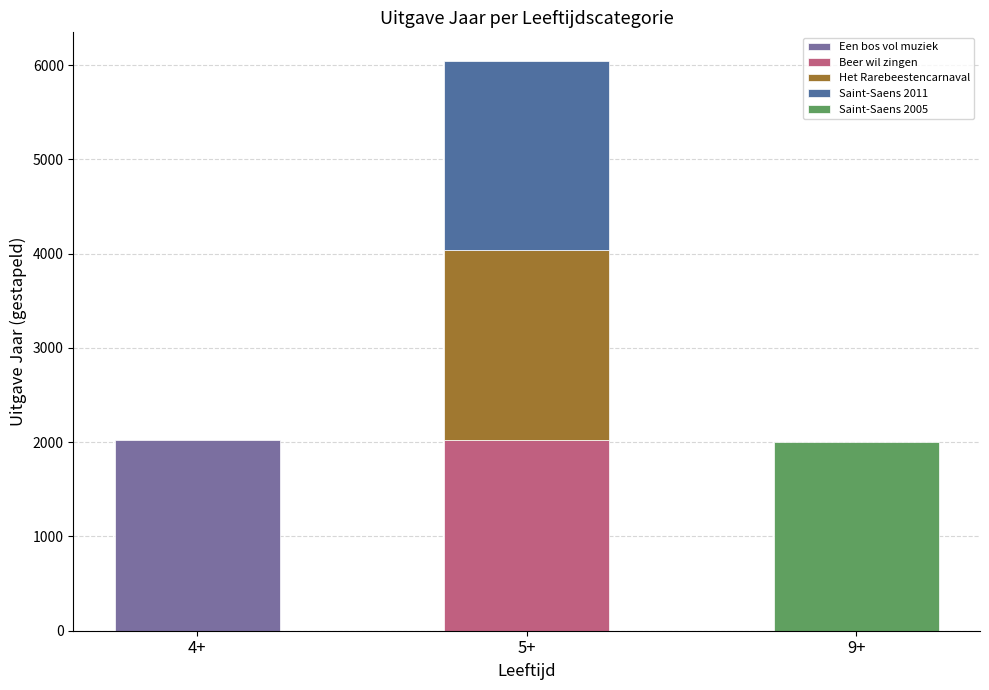

Reading right to left, extract all data points from this chart.

Een bos vol muziek: 9+=0	5+=0	4+=2023
Beer wil zingen: 9+=0	5+=2022	4+=0
Het Rarebeestencarnaval: 9+=0	5+=2013	4+=0
Saint-Saens 2011: 9+=0	5+=2011	4+=0
Saint-Saens 2005: 9+=2005	5+=0	4+=0